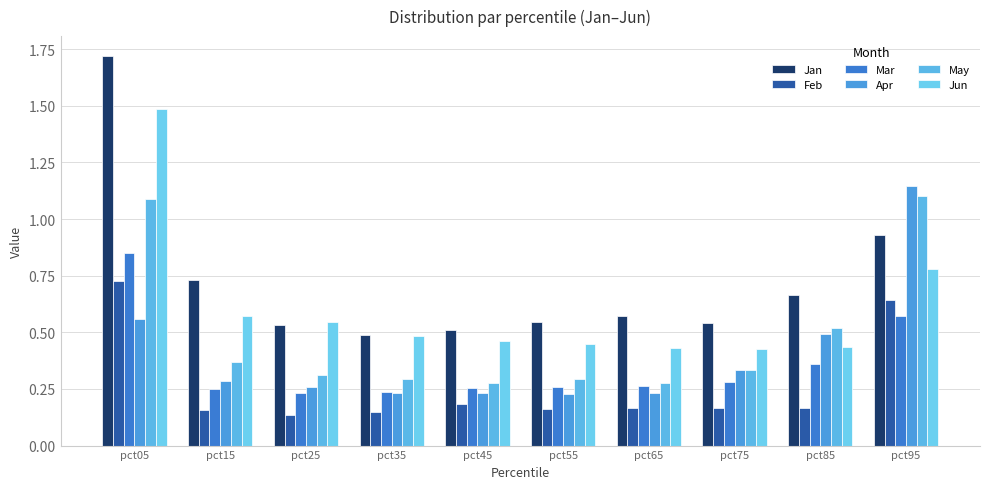

Rank the series by their maximum value, from highest to lowest.

Jan, Jun, Apr, May, Mar, Feb